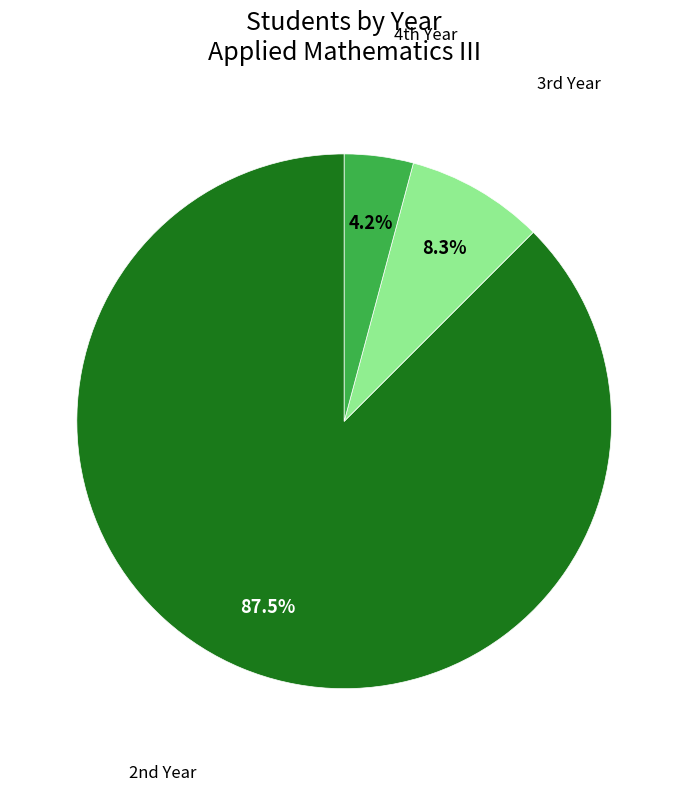

How many segments does this pie chart have?

3